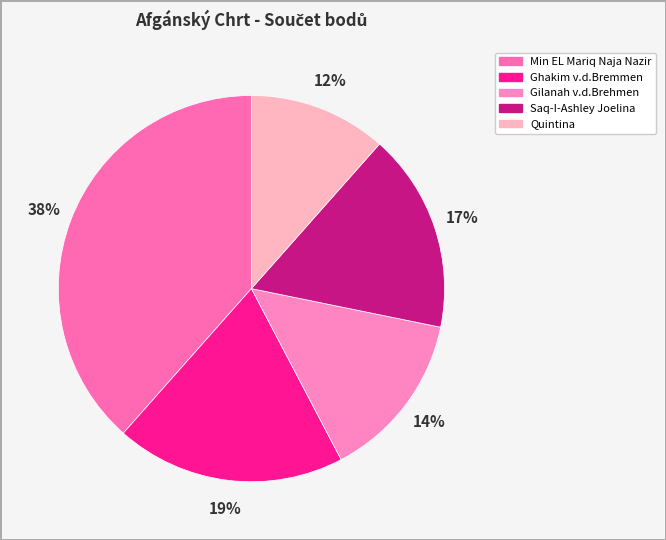

Which slice is the largest?

Min EL Mariq Naja Nazir